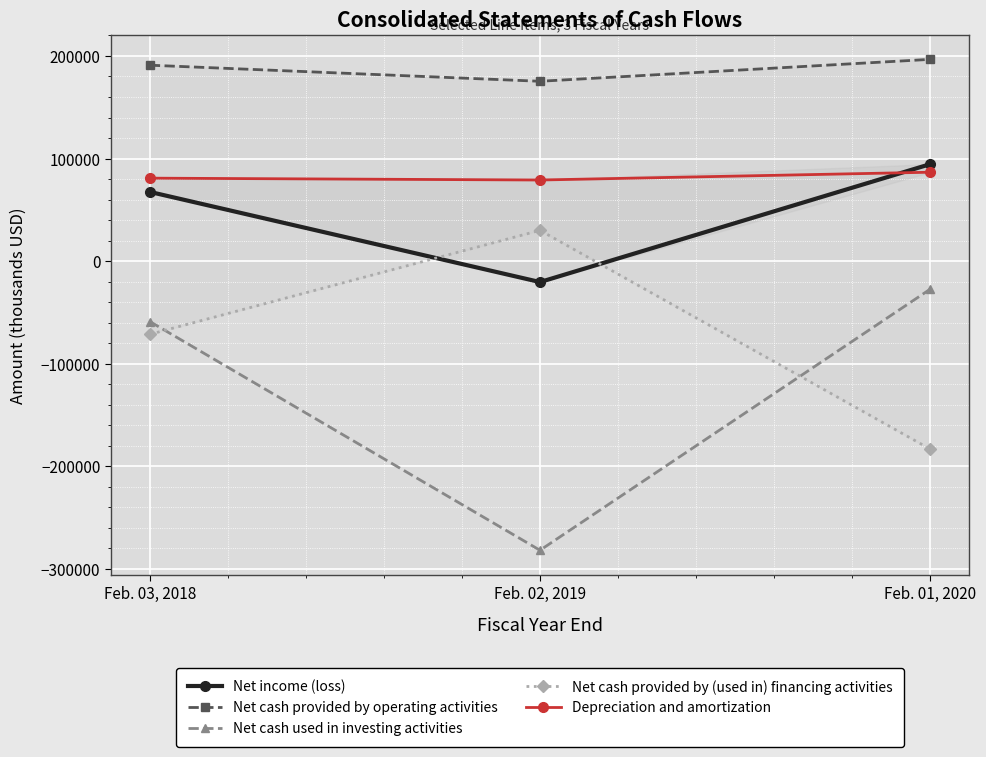

Which series has the largest total across all categories?

Net cash provided by operating activities